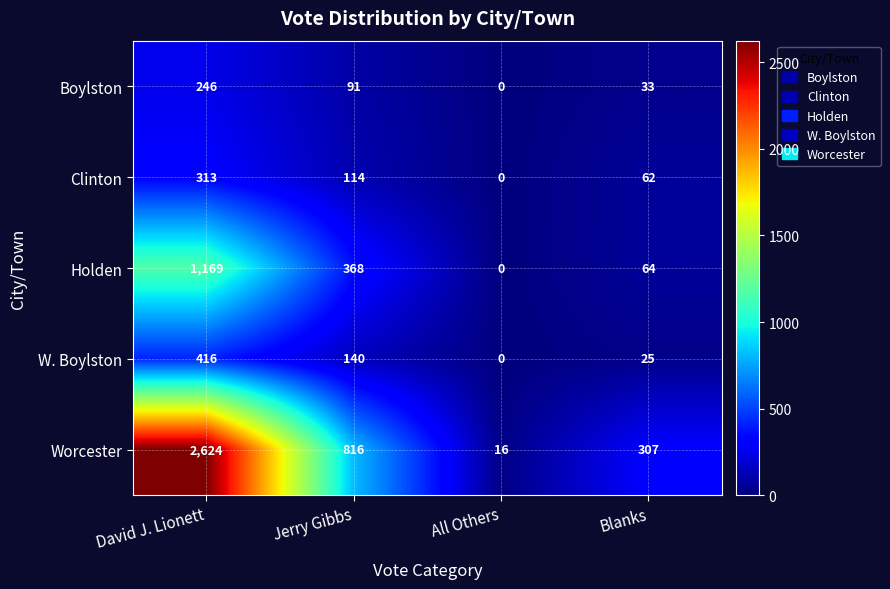

At which category is the sum across all series the highest?

David J. Lionett